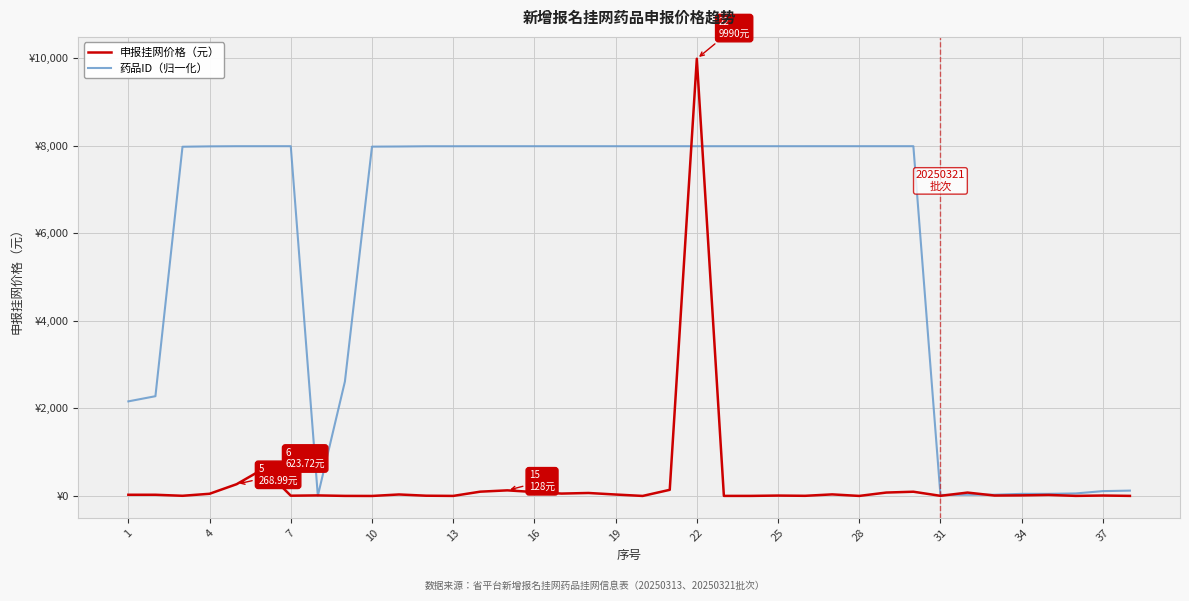

Which label corresponds to the smallest value in the chart?

10